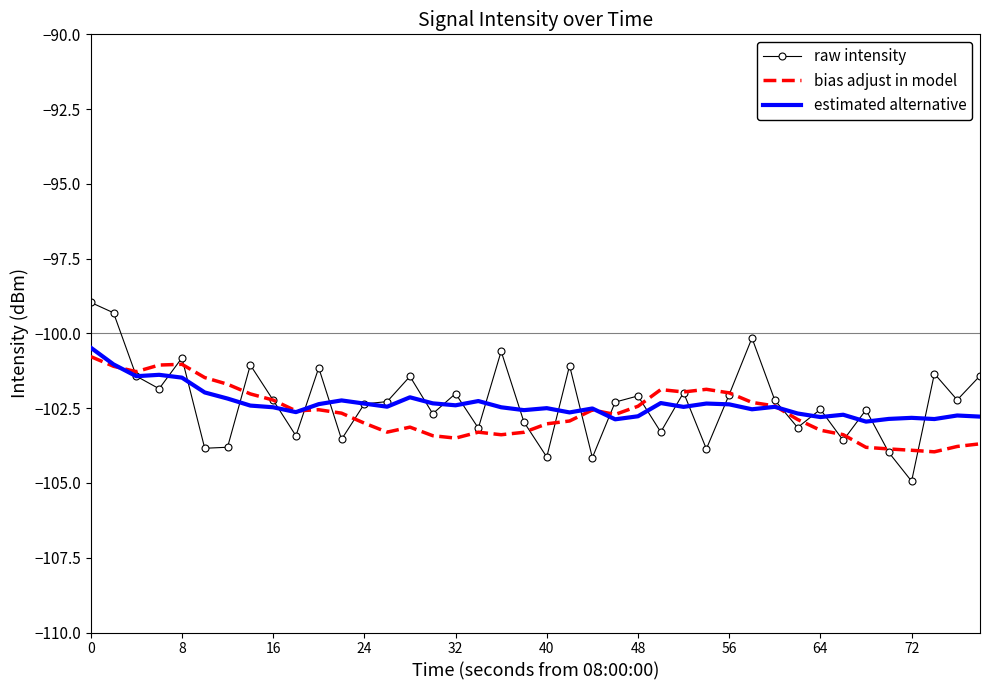

Which series has the widest spread of values?

raw intensity